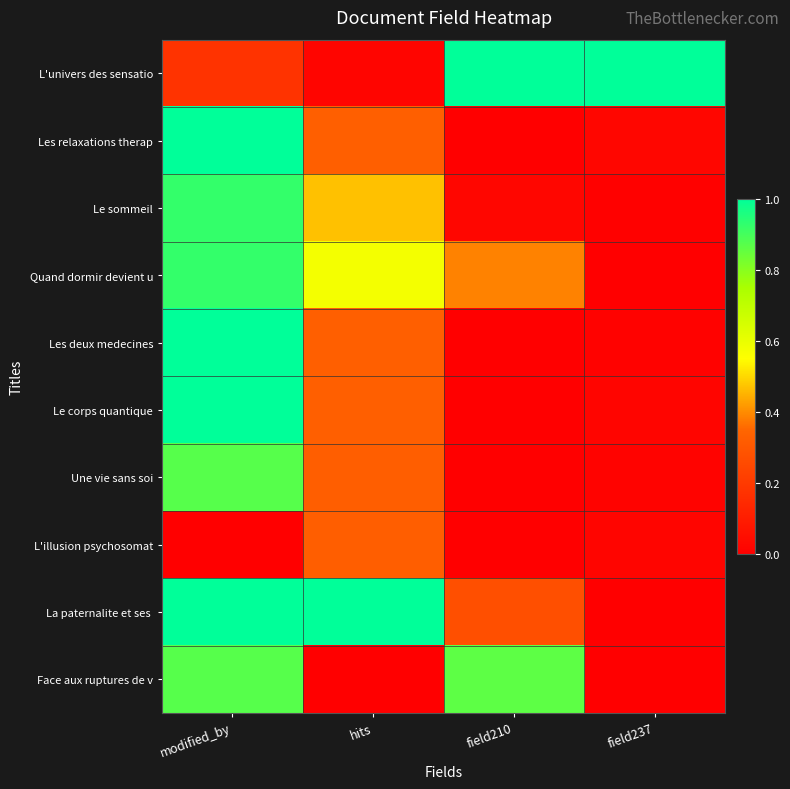

Which category has the highest value across all series?

field210